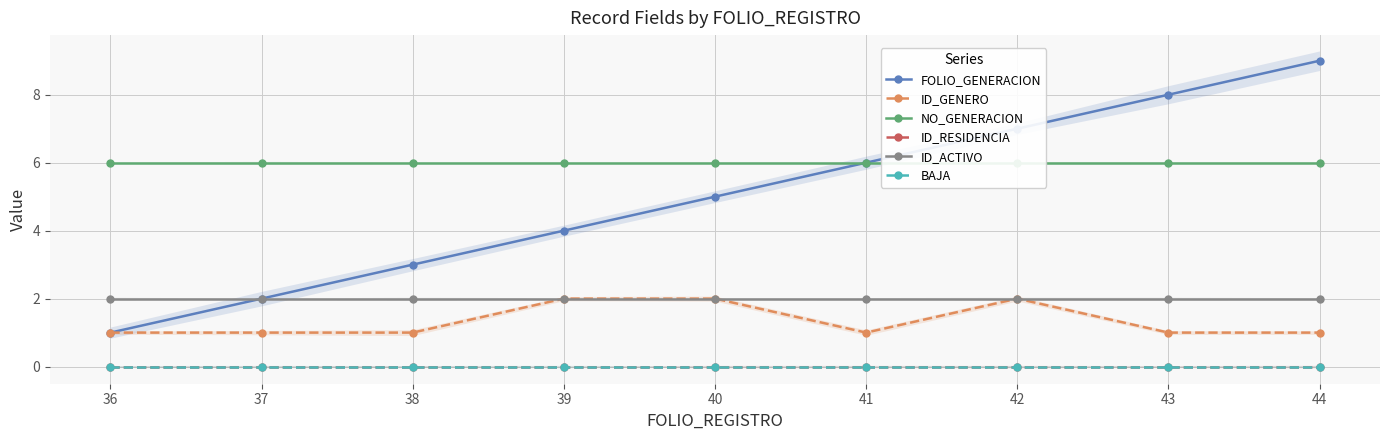

What are all the series names shown in the legend?

FOLIO_GENERACION, ID_GENERO, NO_GENERACION, ID_RESIDENCIA, ID_ACTIVO, BAJA